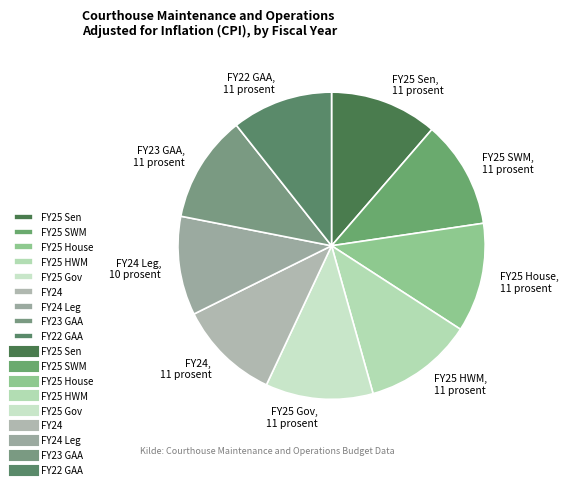

Is there any slice that represents more than half of the pie?

No